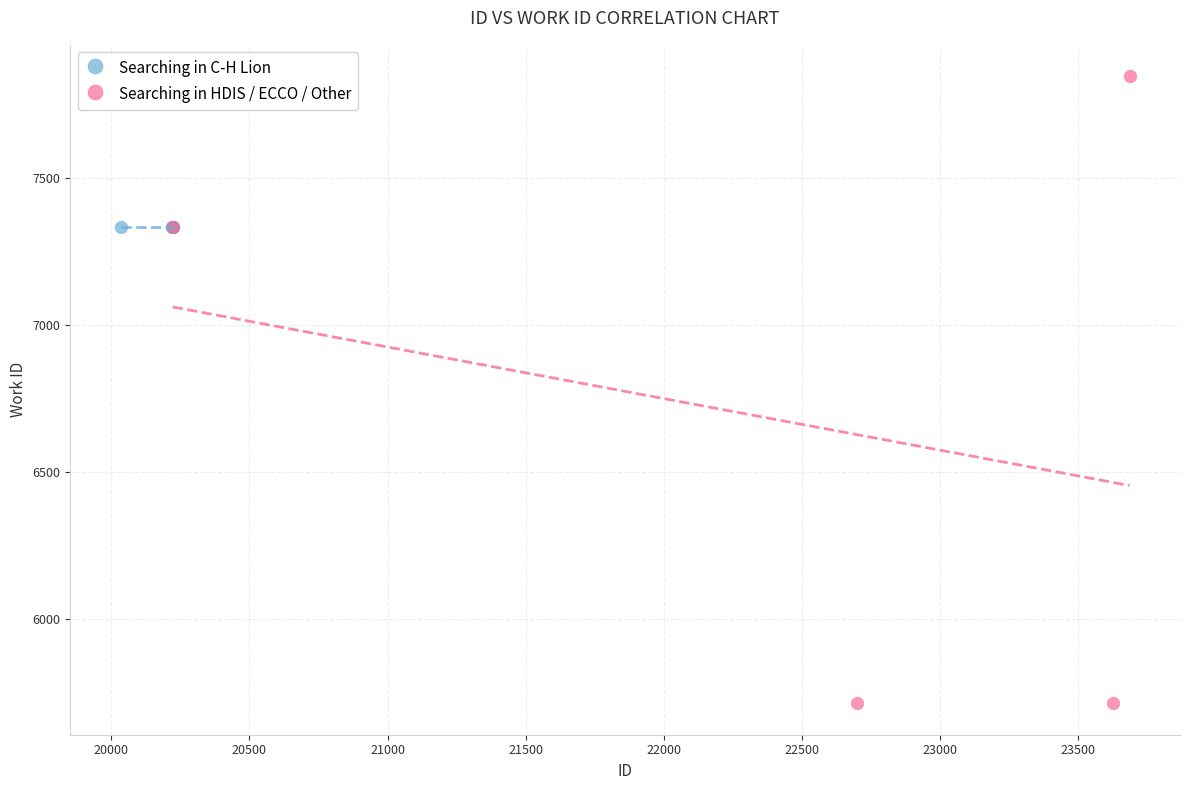

Which series reaches the minimum Y coordinate?

Searching in HDIS / ECCO / Other